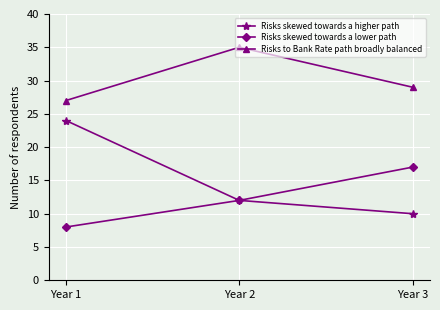

What is the value of the Risks skewed towards a higher path point at the 1st from the left?

24